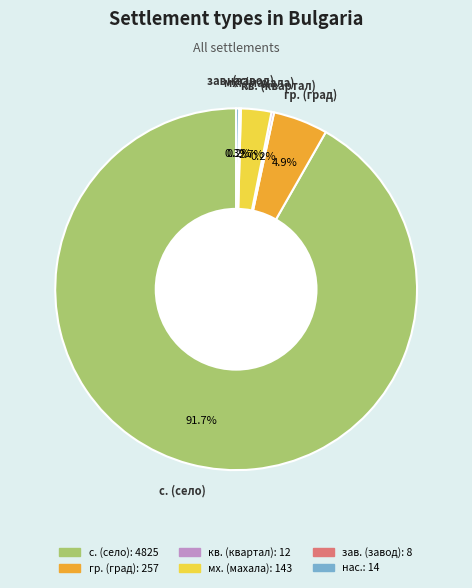

Is there a majority slice in this chart?

Yes